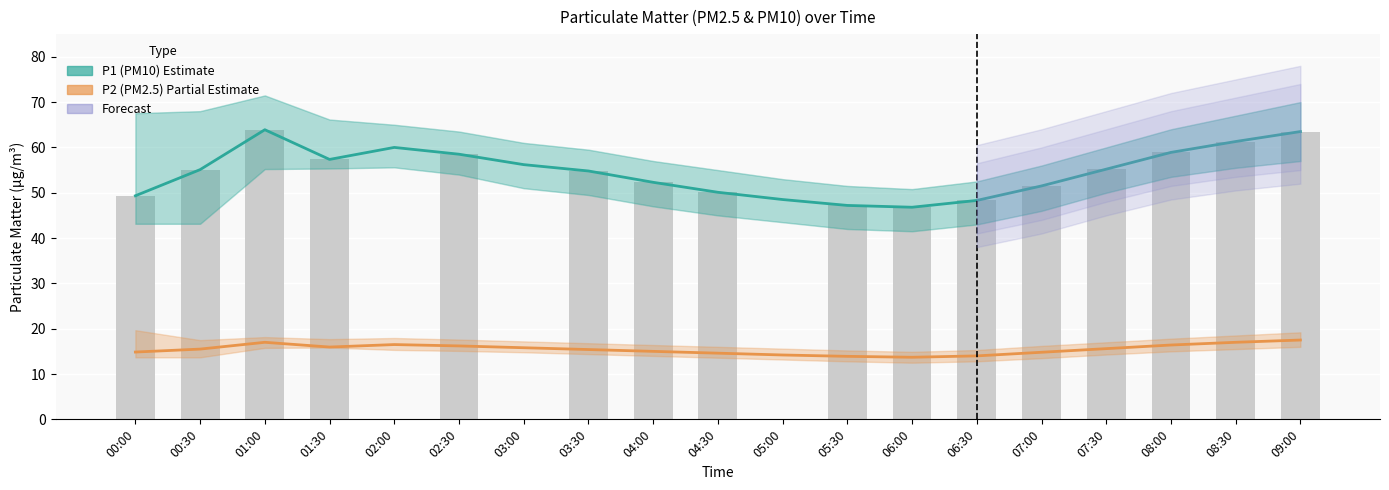

Reading right to left, what are all the values shown in this chart?

P1 (PM10) Estimate: 09:00=63.5	08:30=61.3	08:00=58.9	07:30=55.2	07:00=51.5	06:30=48.3	06:00=46.8	05:30=47.2	05:00=48.5	04:30=50.1	04:00=52.3	03:30=54.8	03:00=56.2	02:30=58.5	02:00=60.0	01:30=57.4	01:00=63.9	00:30=55.1	00:00=49.3
P2 (PM2.5) Estimate: 09:00=17.5	08:30=17.0	08:00=16.4	07:30=15.6	07:00=14.8	06:30=14.0	06:00=13.7	05:30=13.9	05:00=14.2	04:30=14.6	04:00=15.0	03:30=15.4	03:00=15.8	02:30=16.2	02:00=16.5	01:30=15.9	01:00=17.0	00:30=15.5	00:00=14.8